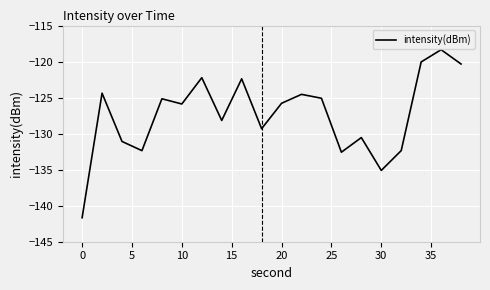

True or false: the data has more than 0 interior local peaks.

True